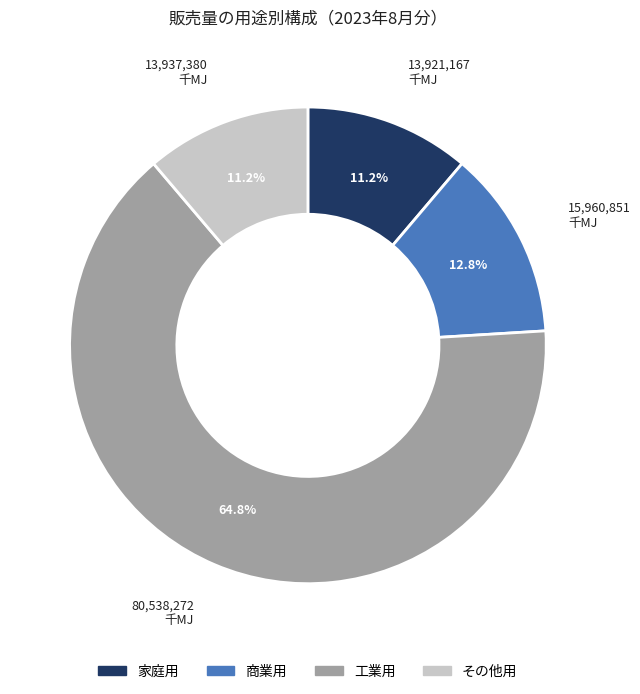

To the nearest percent, what is the combined percentage of 工業用 and 商業用?

78%